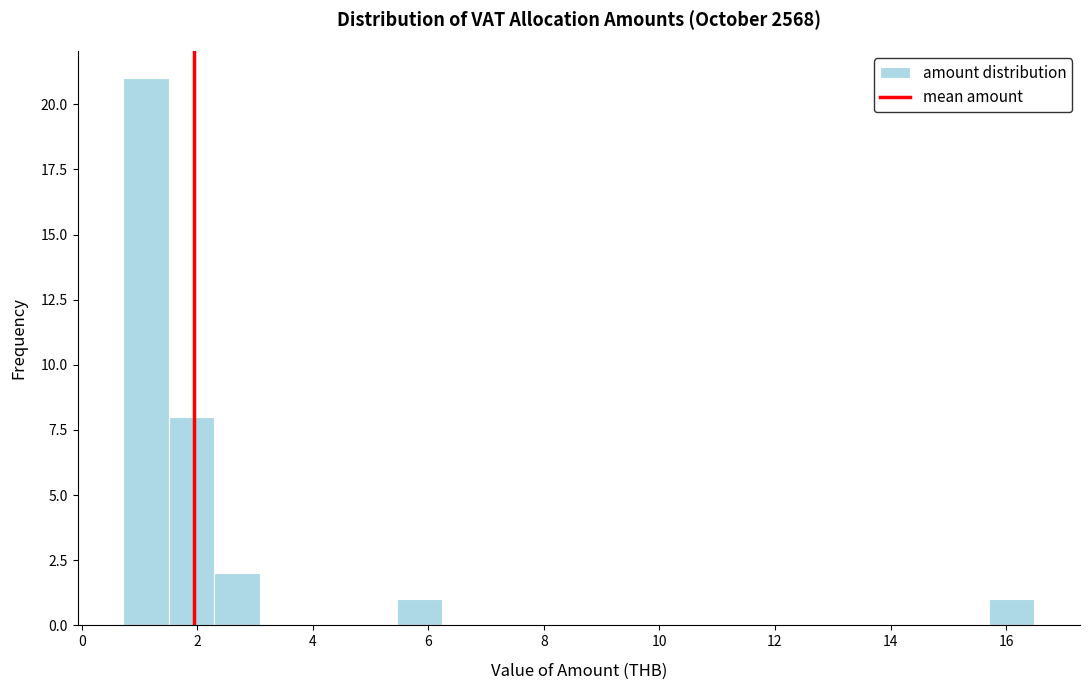

Around what value on the x-axis is the tallest bar? Give the approximate position of its centre, as read against the axis.

1.2